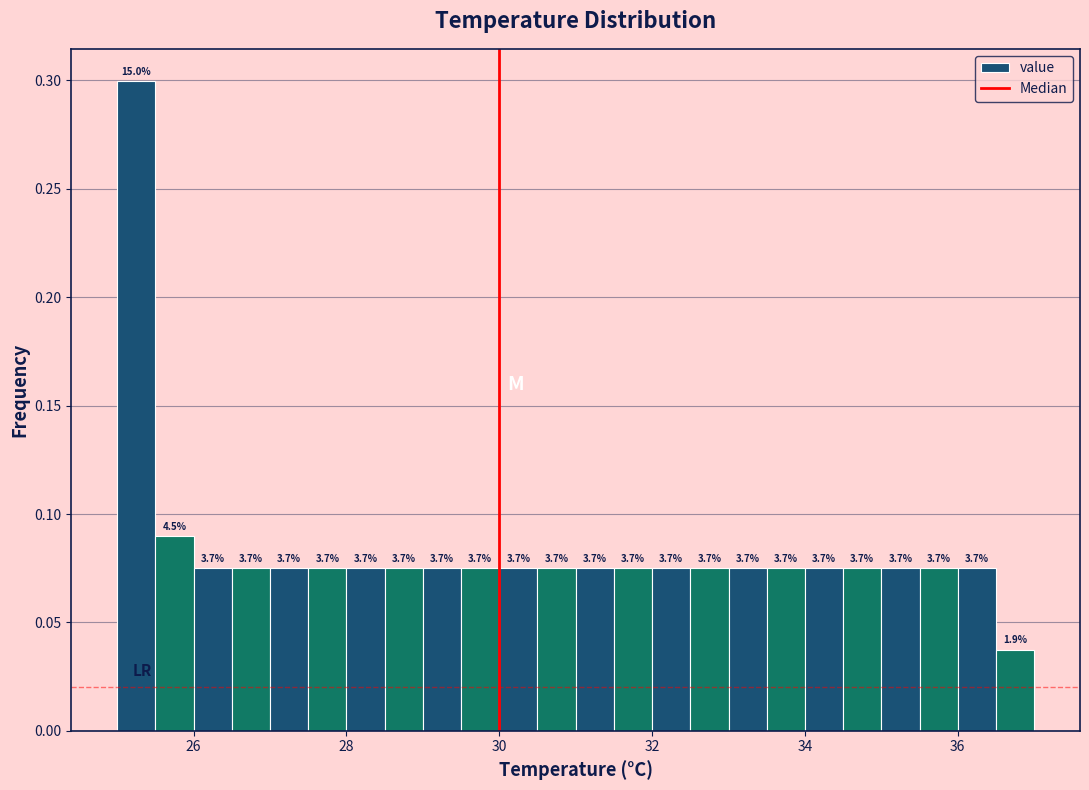

Read against the x-axis, roughly where is the centre of the tallest bar?

25.2